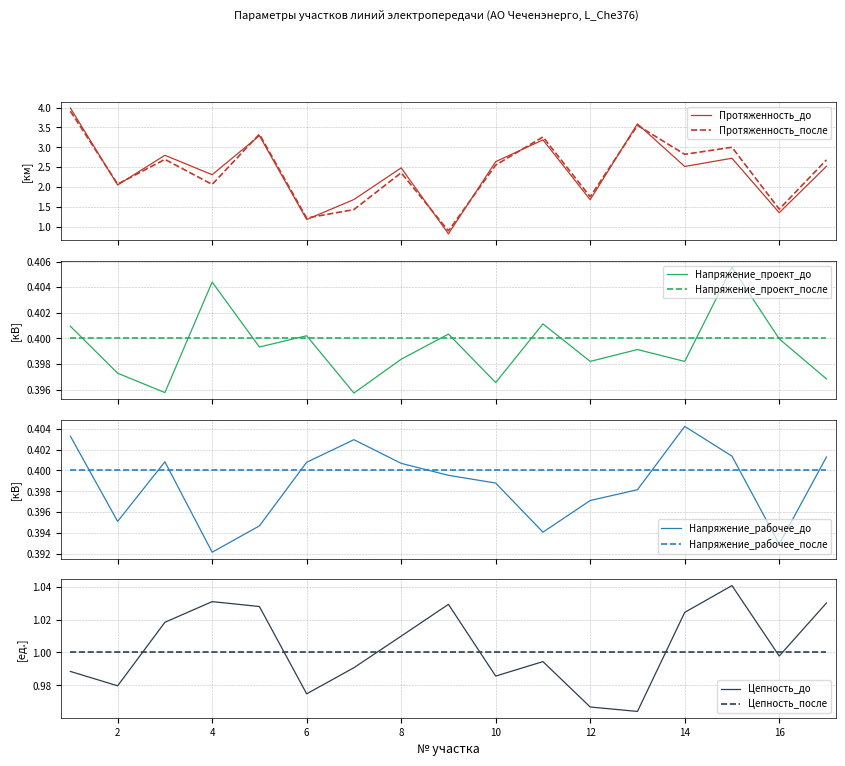

Which category has the highest value across all series?

1